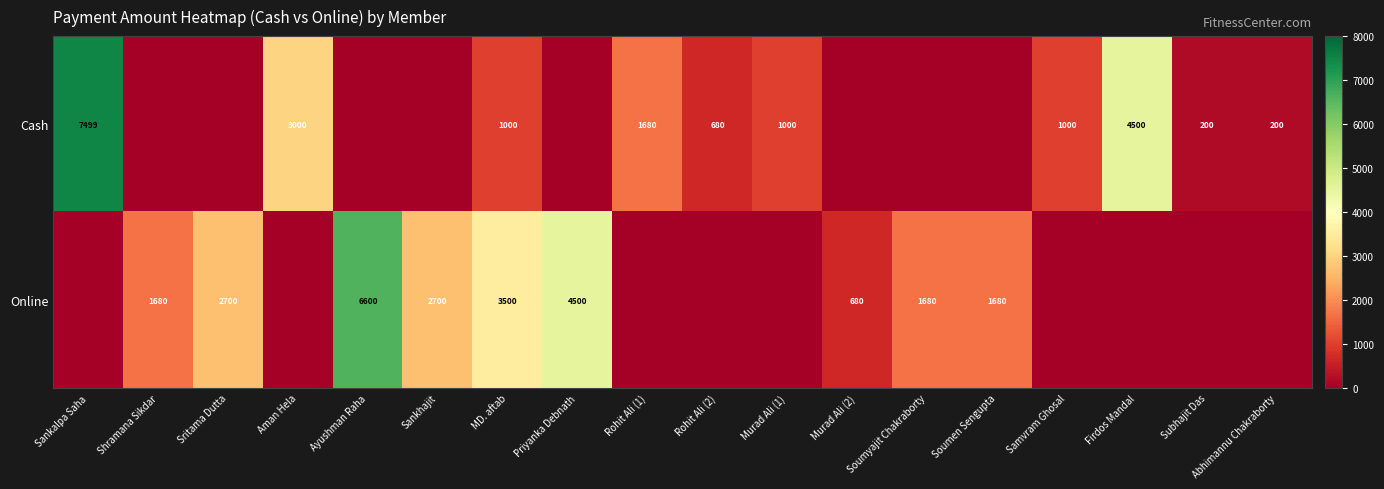

Is the value of Online at Soumen Sengupta greater than the value of Cash at Subhajit Das?

Yes